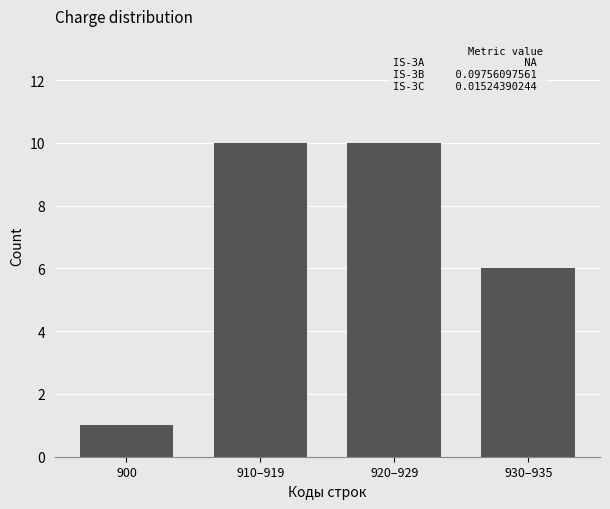

Reading left to right, list all the values displayed in this chart.

1	10	10	6